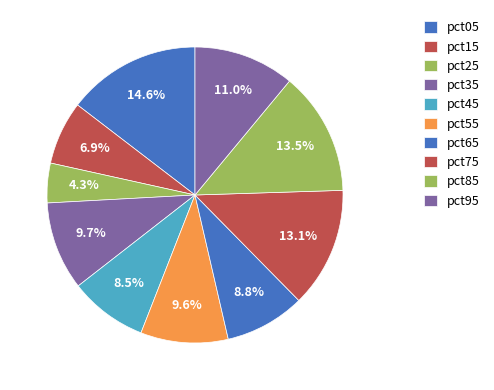

Combined, what portion of the pie is pct95 and pct85?

24.5%